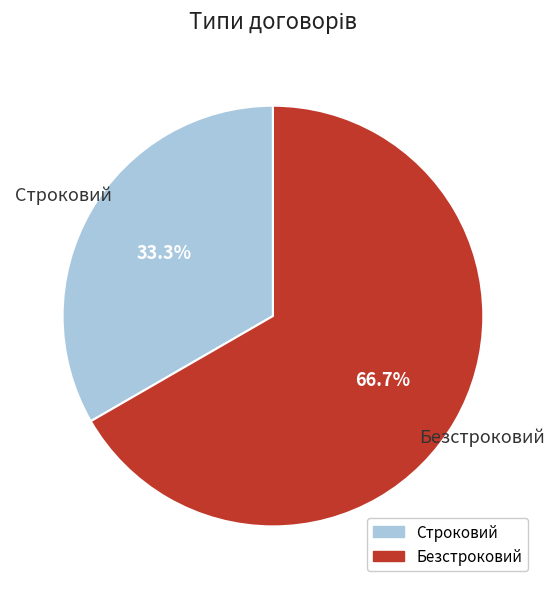

To the nearest percent, what percentage of the pie is Безстроковий?

67%